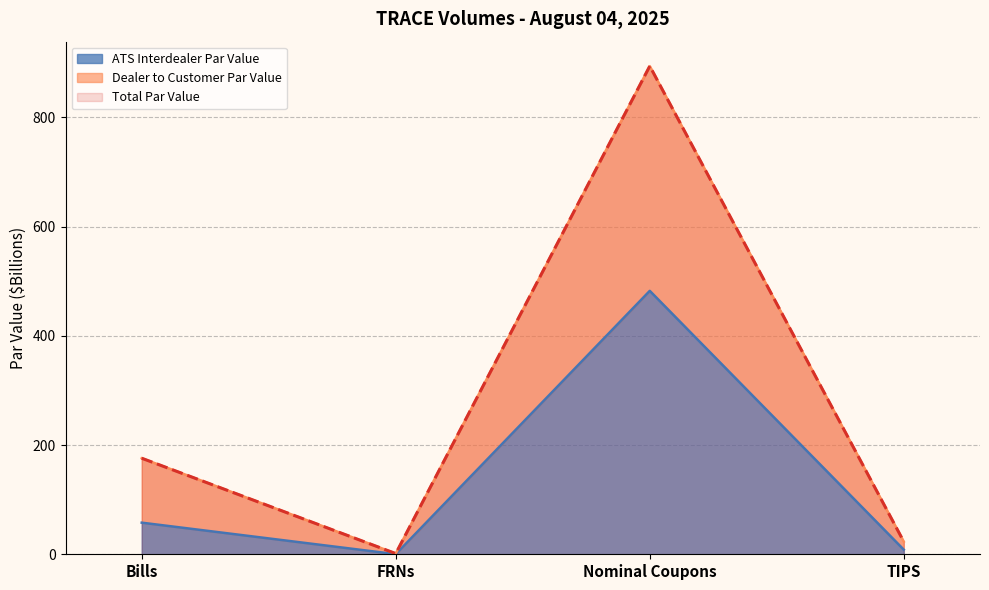

Read the ATS Interdealer Par Value value at Bills.

57.9